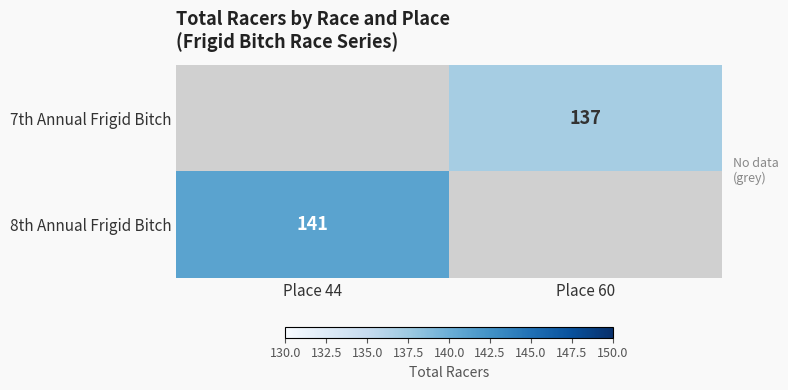

Is it true that 7th Annual Frigid Bitch equals 63 at Place 60?

False